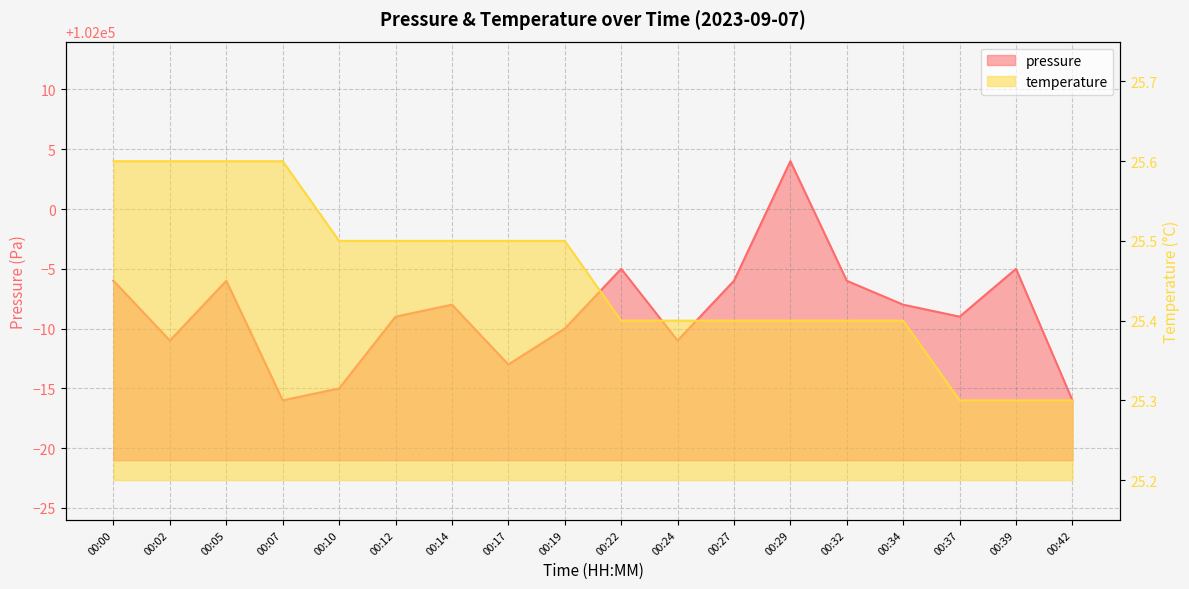

Is it true that temperature equals 40.8 at 00:07?

False